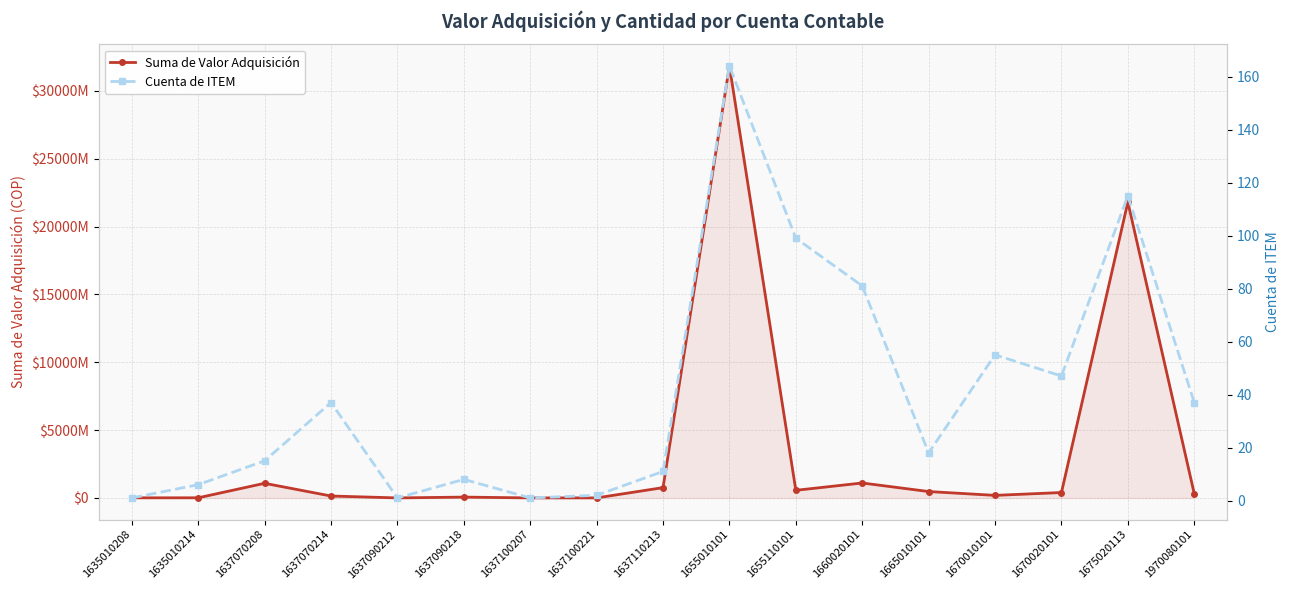

What is the value of the Cuenta de ITEM point at the 7th from the left?

1.0